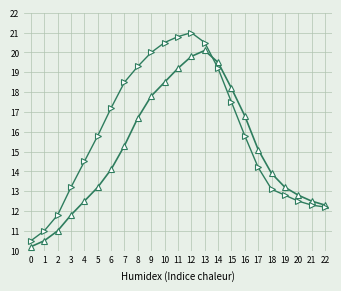

Where is the first local maximum for Totale subsidiabele kost?

12